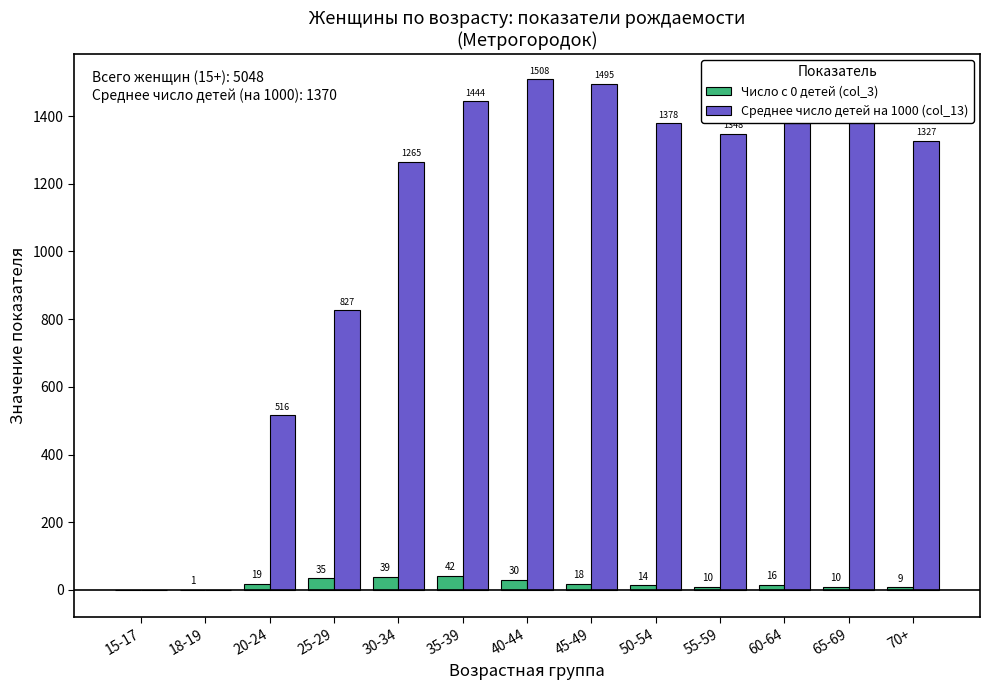

What are all the series names shown in the legend?

Число с 0 детей (col_3), Среднее число детей на 1000 (col_13)